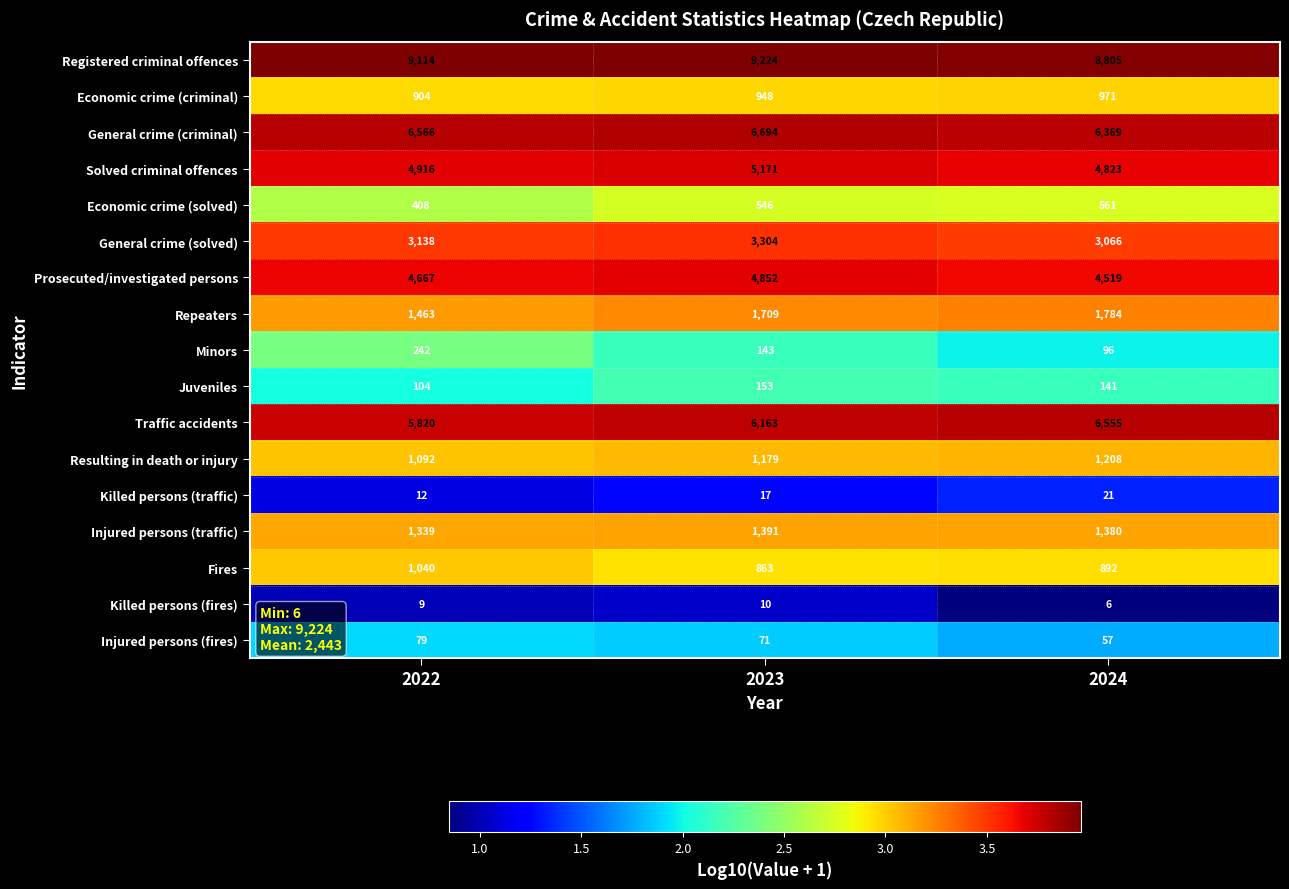

At which label is Juveniles closest to 128?

2024